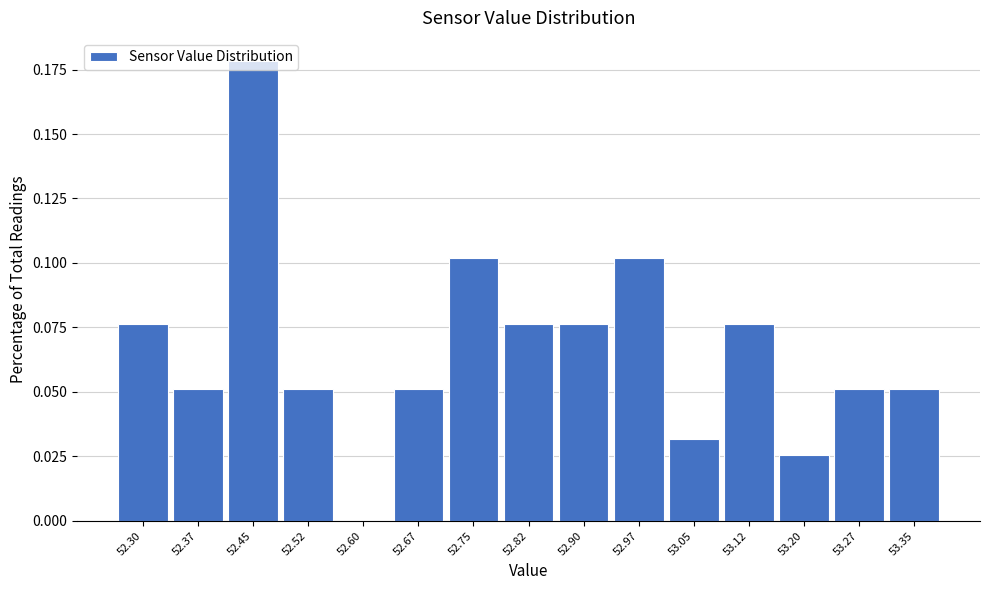

The chart shows a value of 0.0 at 52.90. True or false?

False